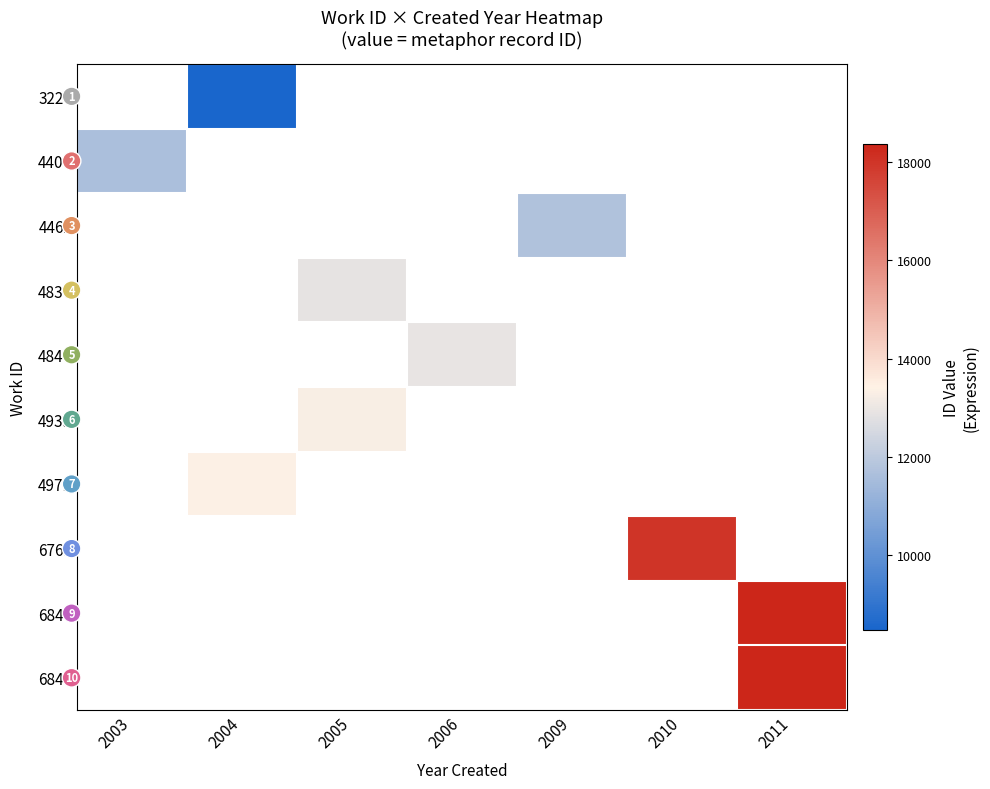

What is the greatest value displayed?

18371.0